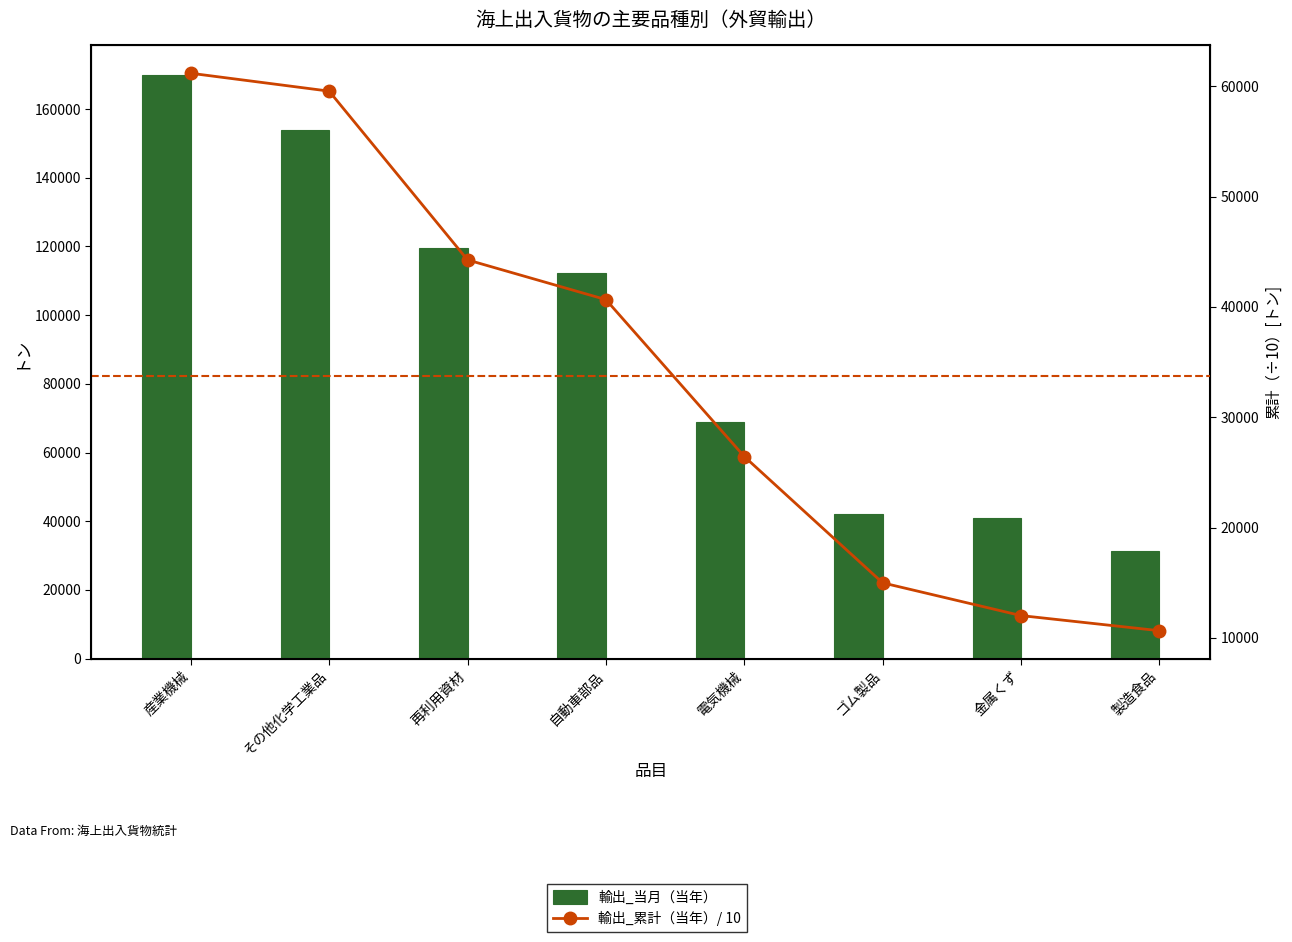

What is the label of the 4th bar from the left?

自動車部品